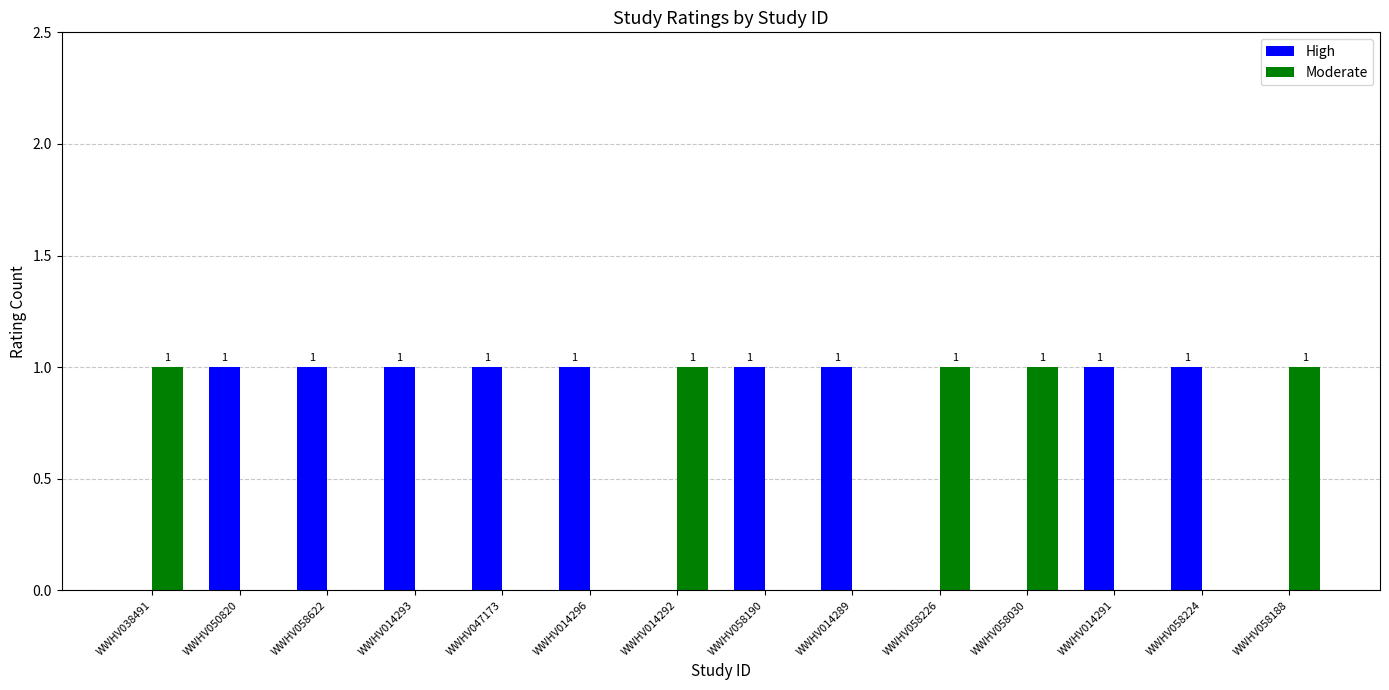

How many groups of bars are there?

14